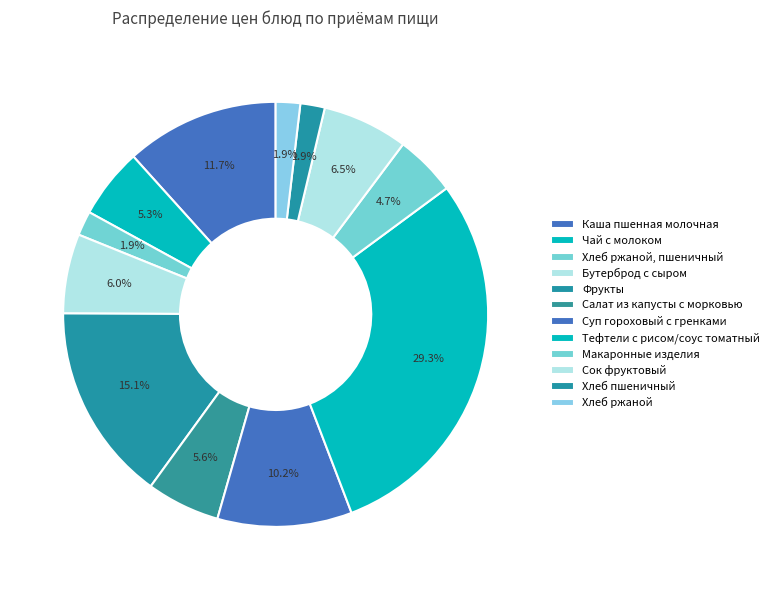

To the nearest percent, what is the difference between the largest and smallest slice percentages?

27%